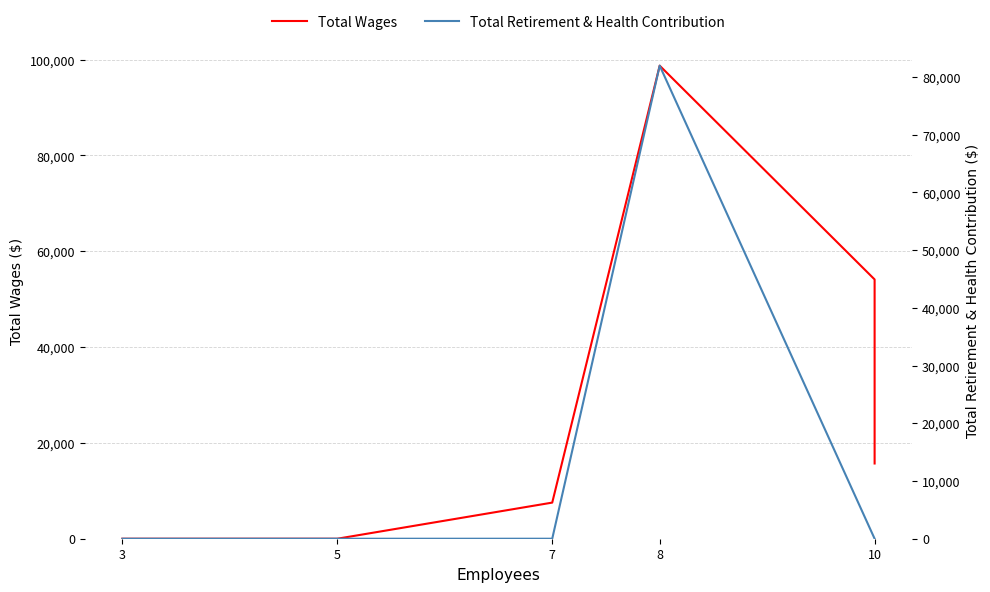

Which series has the largest range (max minus min)?

Total Wages